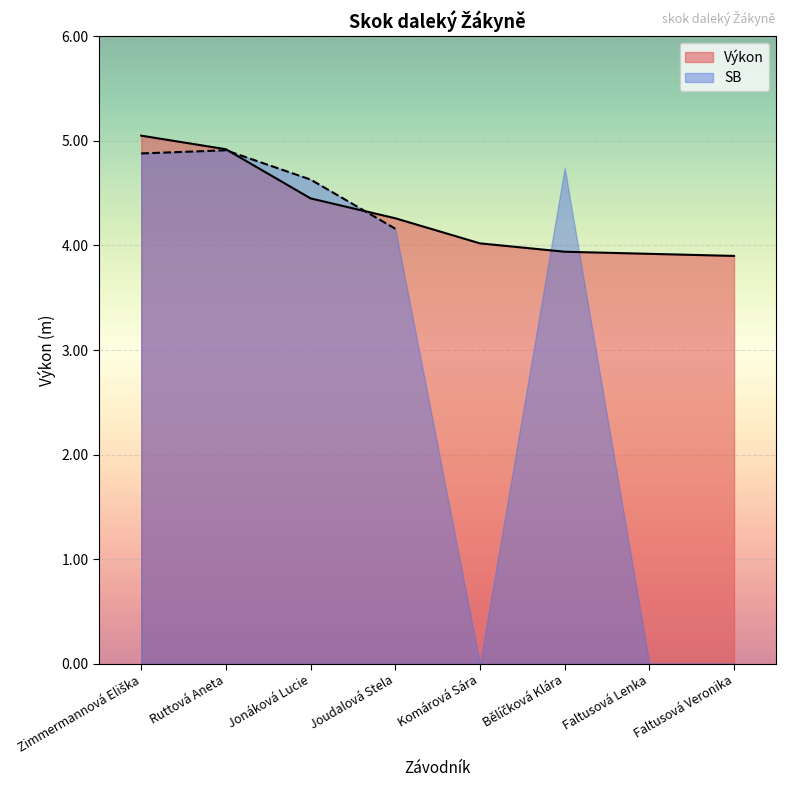

True or false: the data shows 3.9 at Faltusová Veronika.

True